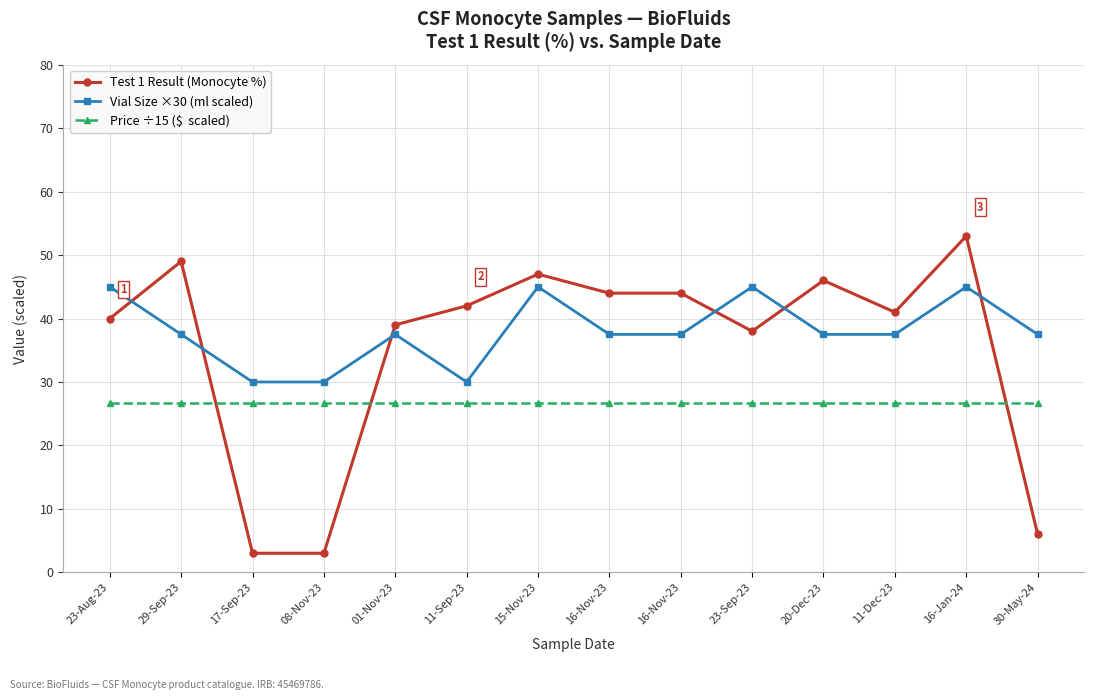

The Price ÷15 ($  scaled) series shows 17.3 at 23-Aug-23. True or false?

False